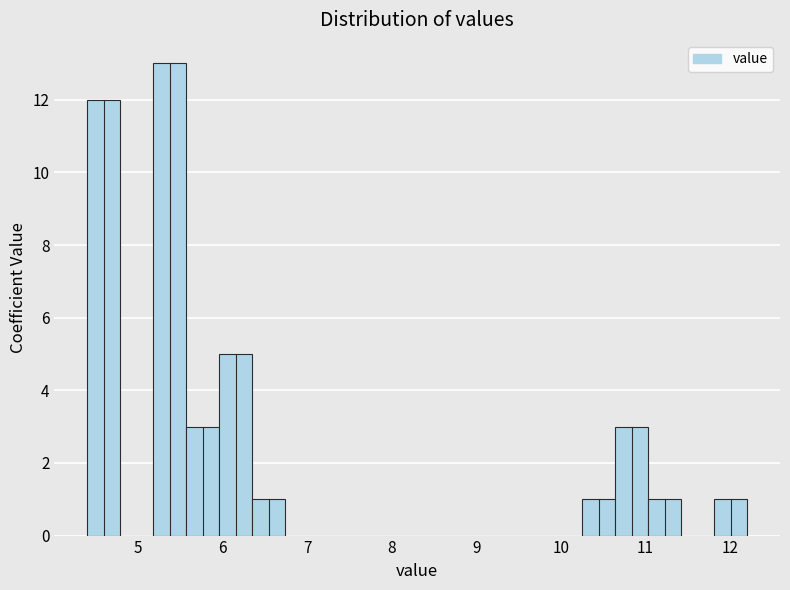

Around what value on the x-axis is the tallest bar? Give the approximate position of its centre, as read against the axis.

5.4